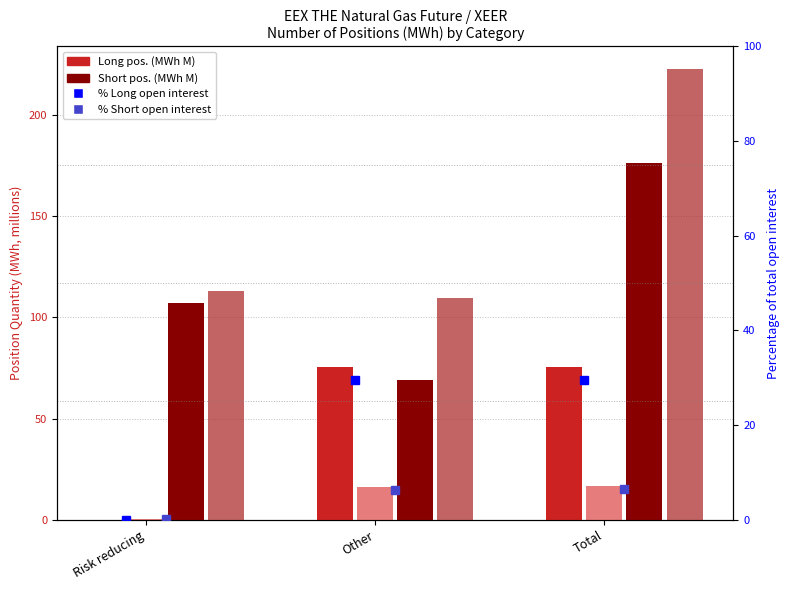

Between Total and Risk reducing, which is larger?

Total